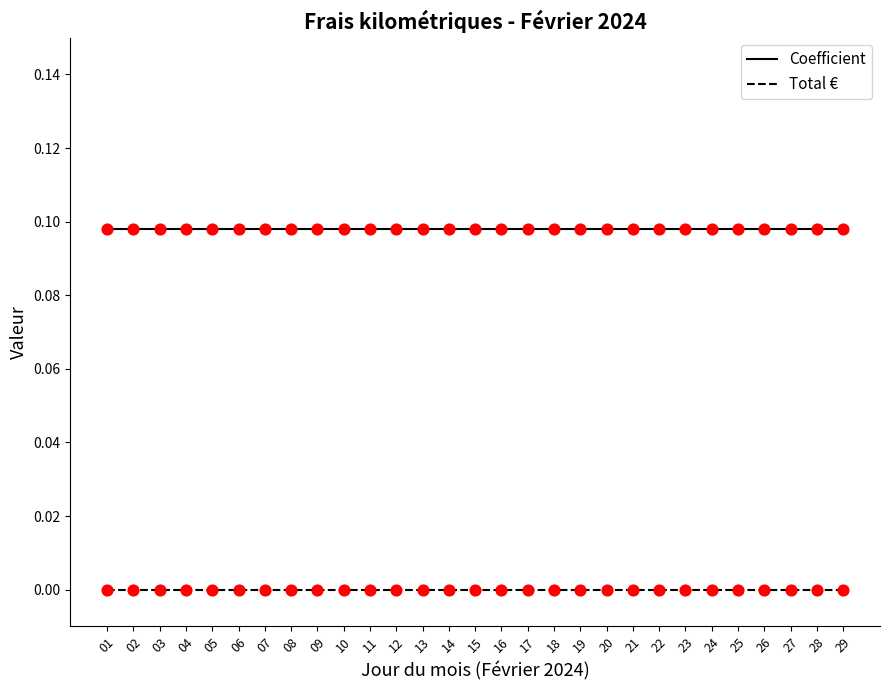

Is the value of Total € at 12 greater than the value of Coefficient at 27?

No